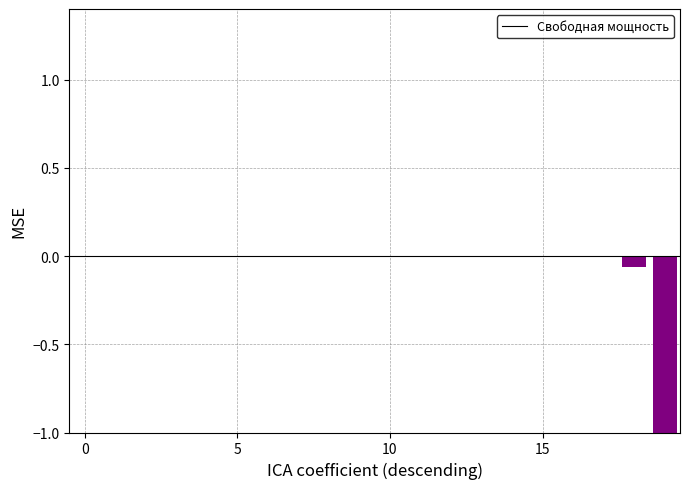

Count the number of categories in the chart.

20